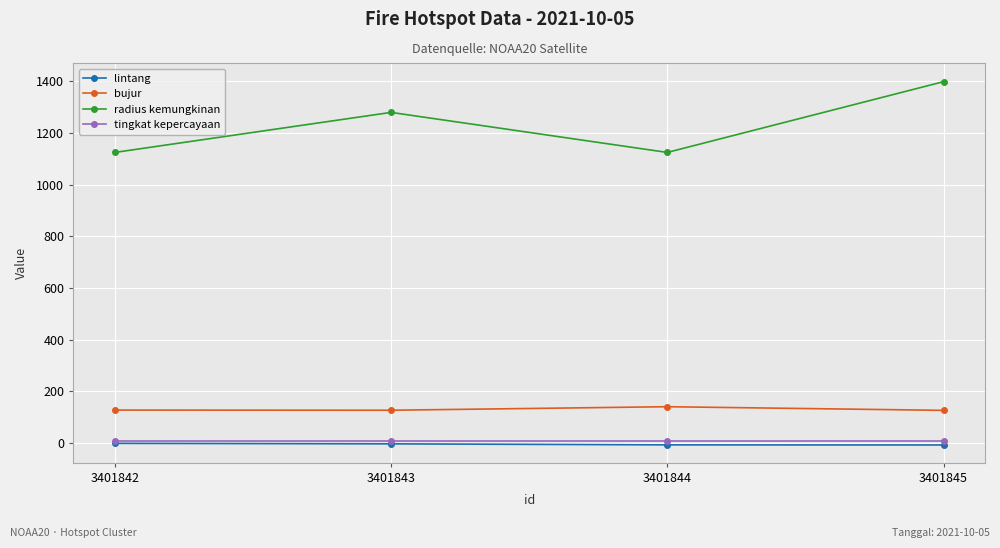

At how many categories does at least one series exceed 203?

4